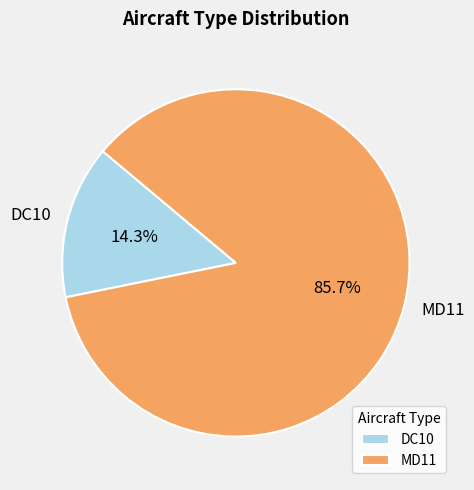

Which has a higher value, DC10 or MD11?

MD11